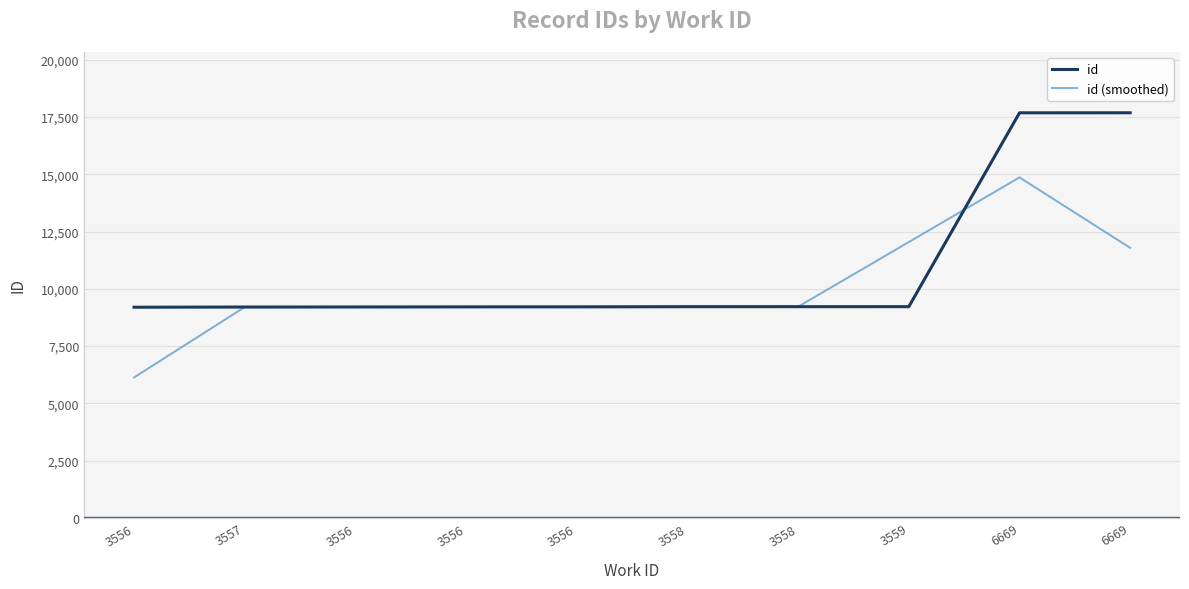

What value does the id series have at 3556?

9197.0